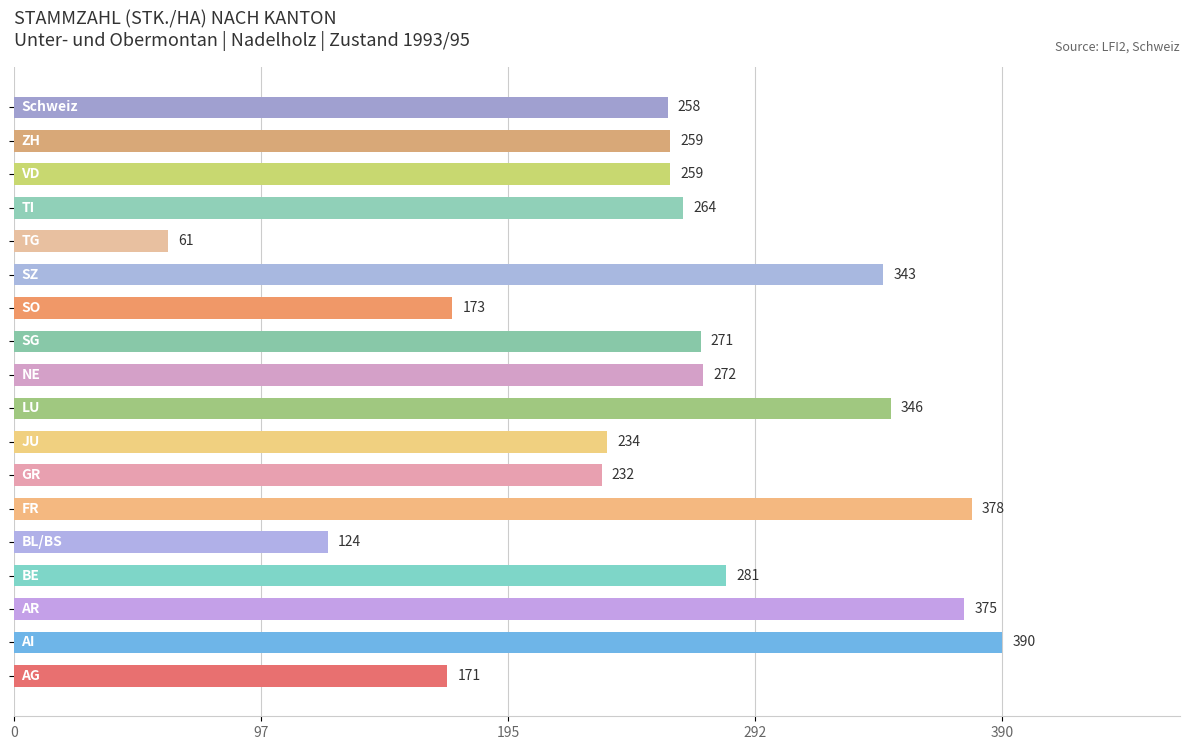

Reading bottom to top, transcribe all the data shown in this chart.

171	390	375	281	124	378	232	234	346	272	271	173	343	61	264	259	259	258